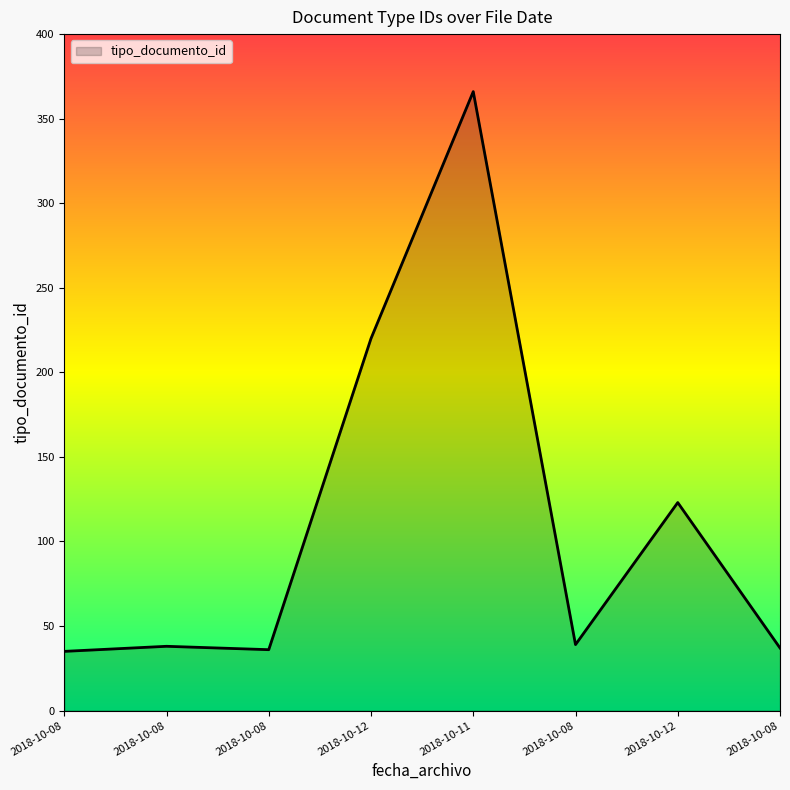

Does the chart display data point markers on the line(s)?

No